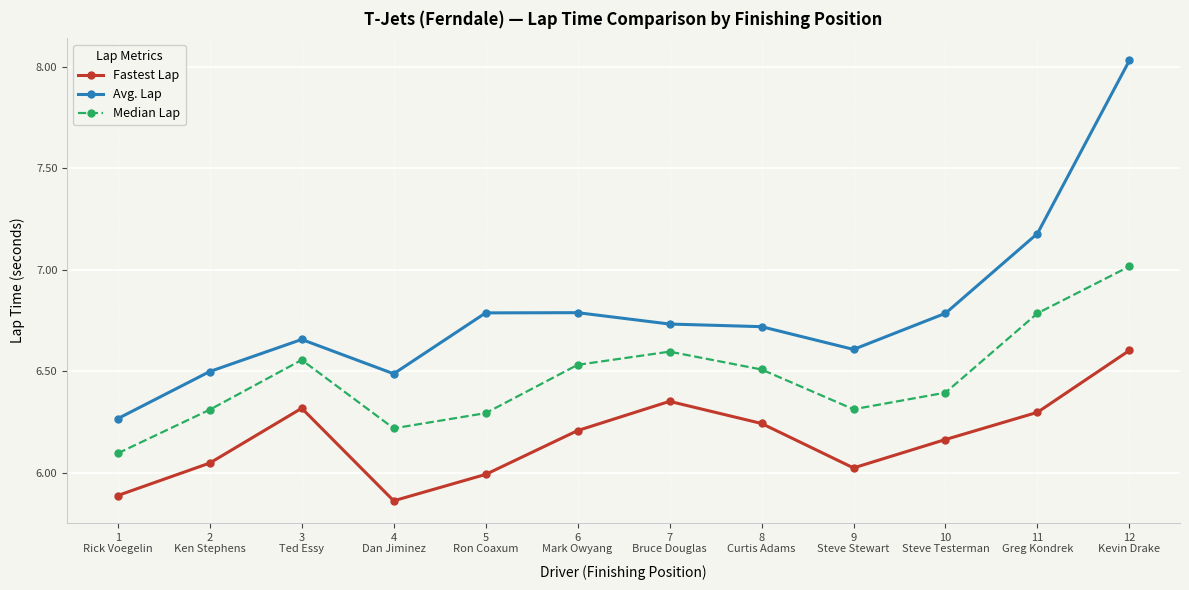

Which series has the widest spread of values?

Avg. Lap